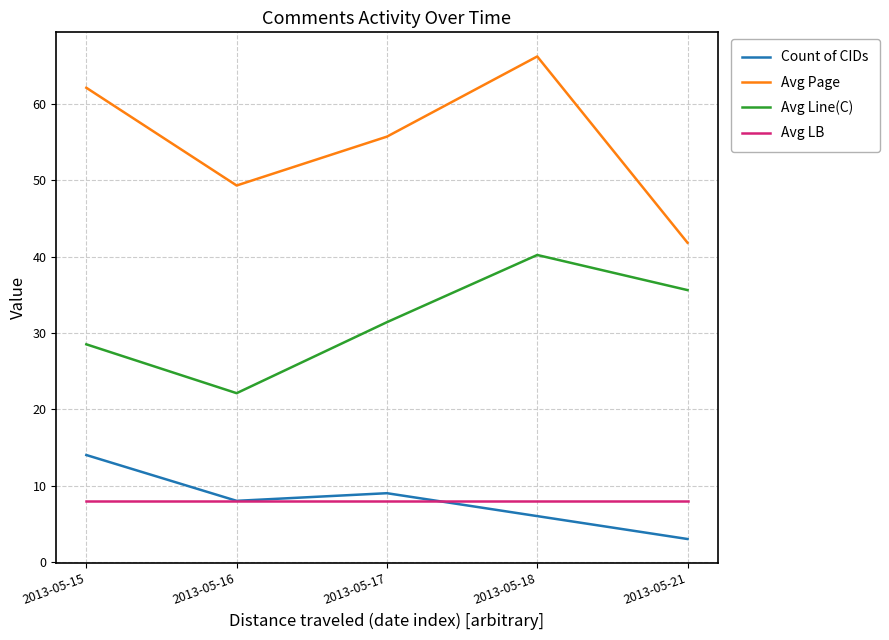

At which category is the sum across all series the highest?

2013-05-18